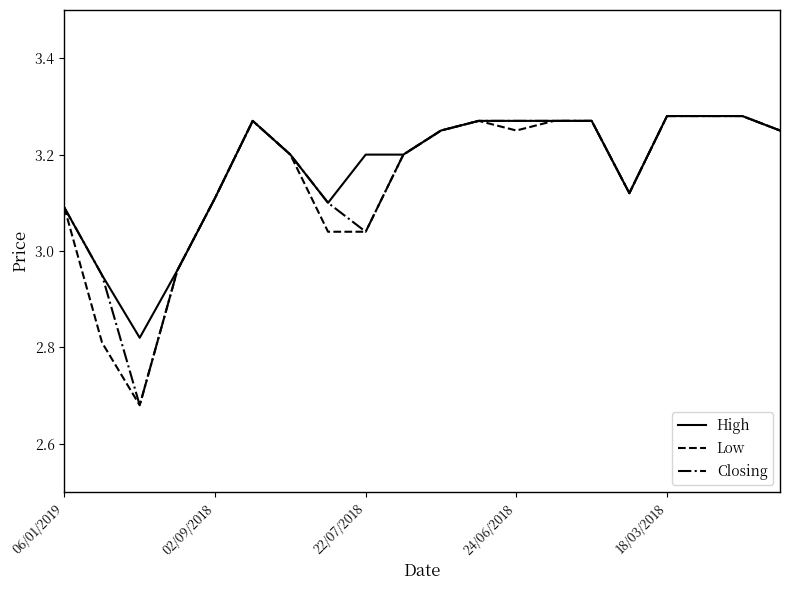

What is the sum of all High values?

63.4